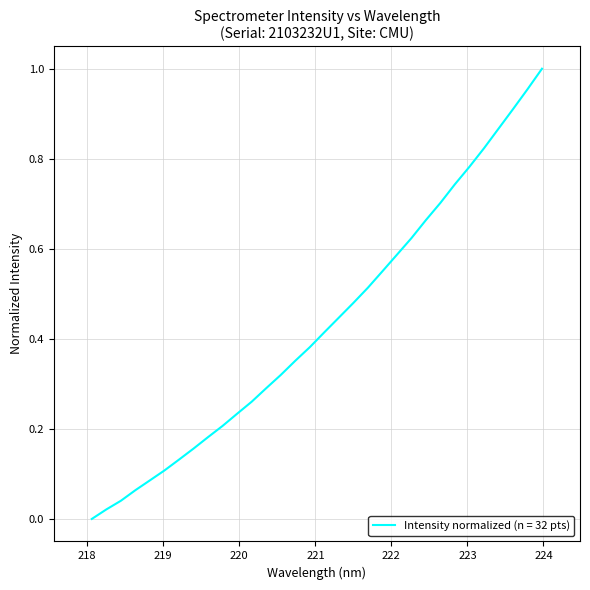

Where is the data nearest to the value 0?

218.0596